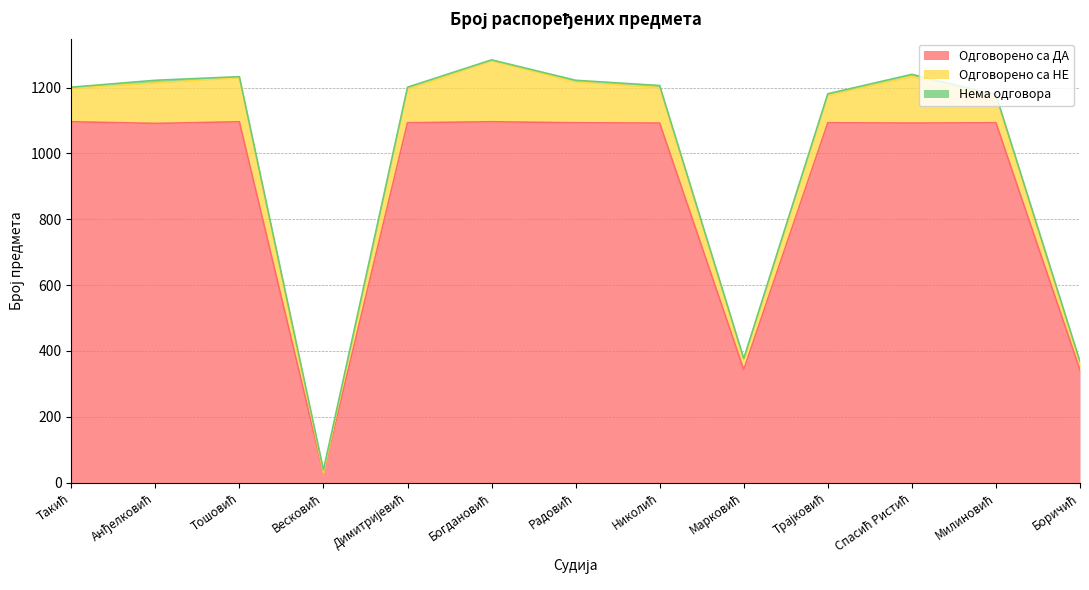

What is the sum of the Одговорено са НЕ values at Такић and Весковић?

103